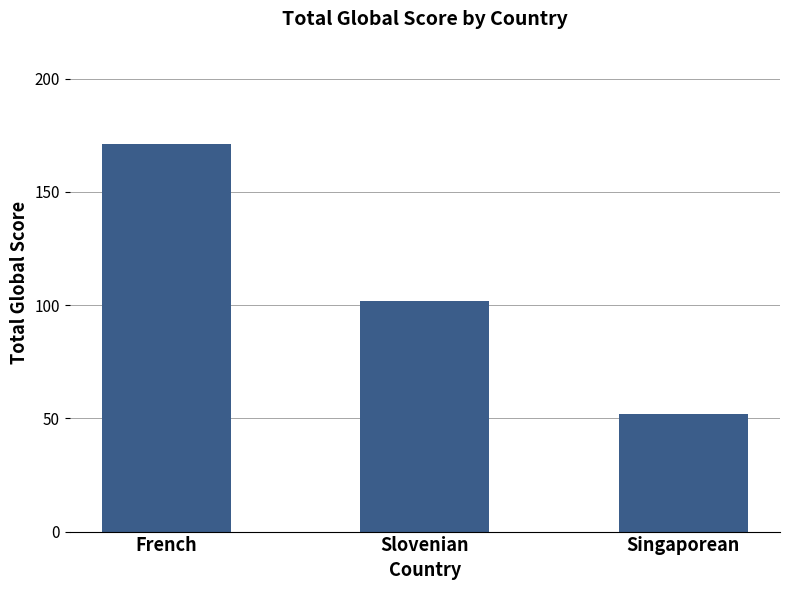

Reading left to right, transcribe all the data shown in this chart.

171	102	52